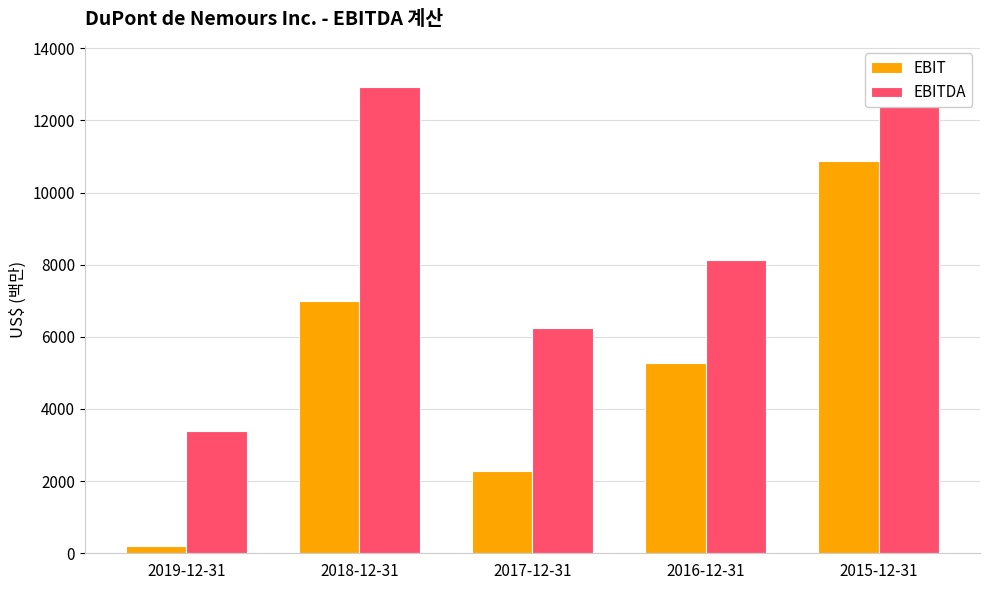

List the series in order of their peak value, highest first.

EBITDA, EBIT